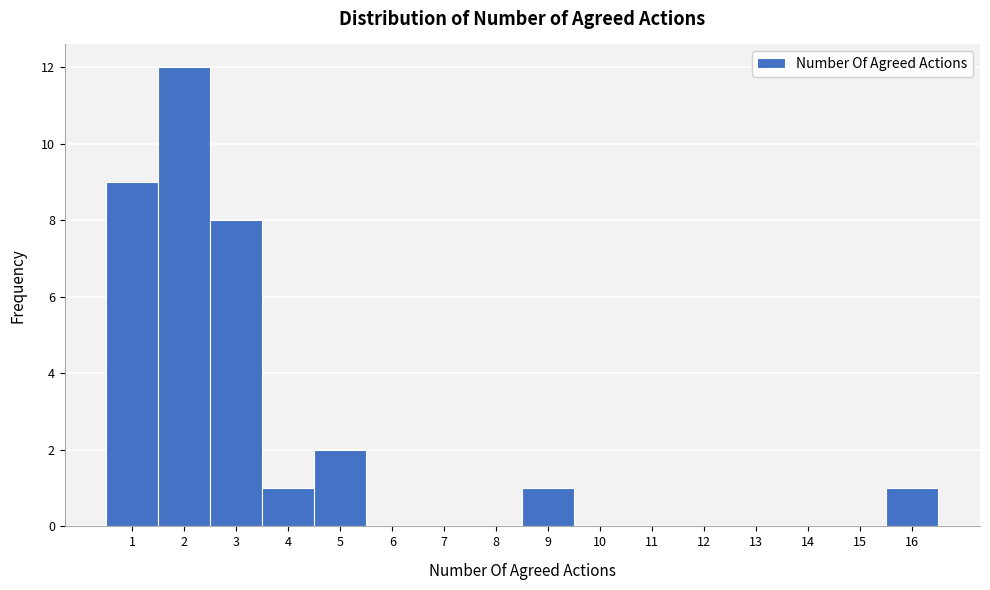

Which range on the x-axis has the tallest bar?

1.5 to 2.5